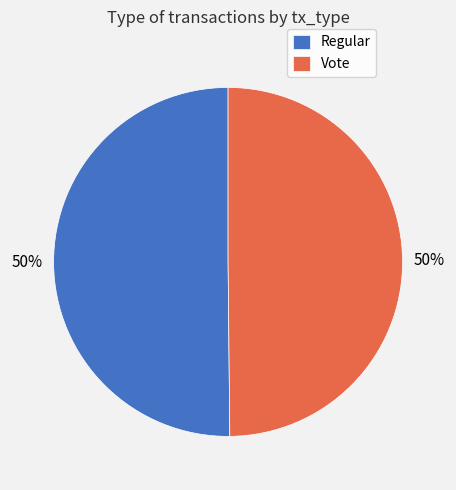

Approximately how many times larger is the value at Vote compared to Regular?

1.0